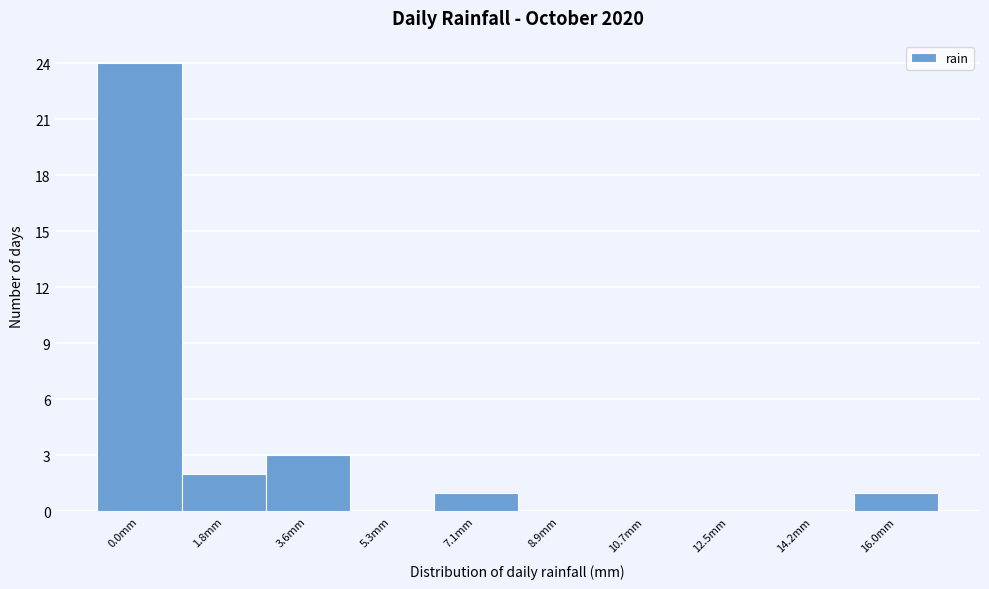

Reading right to left, transcribe all the data shown in this chart.

16.0mm=1	14.2mm=0	12.5mm=0	10.7mm=0	8.9mm=0	7.1mm=1	5.3mm=0	3.6mm=3	1.8mm=2	0.0mm=24